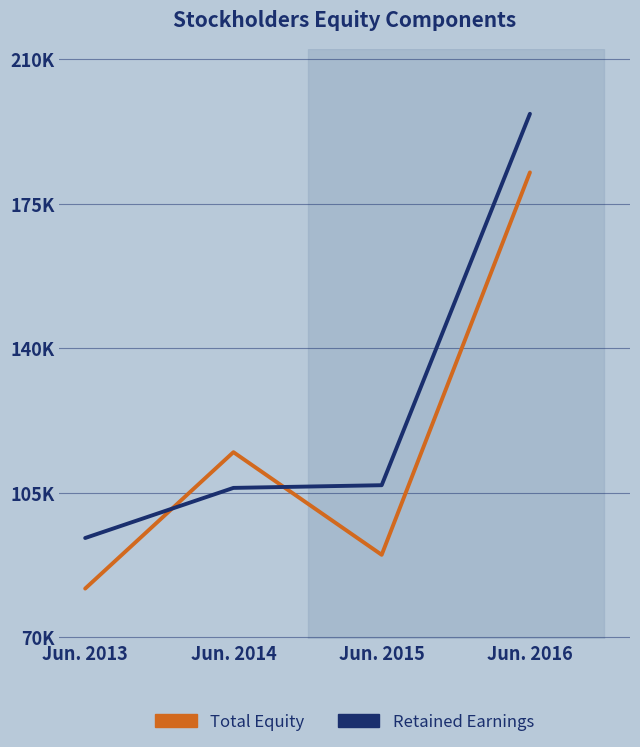

Between which two adjacent categories do Total Equity and Retained Earnings first intersect?

Jun. 2013 and Jun. 2014